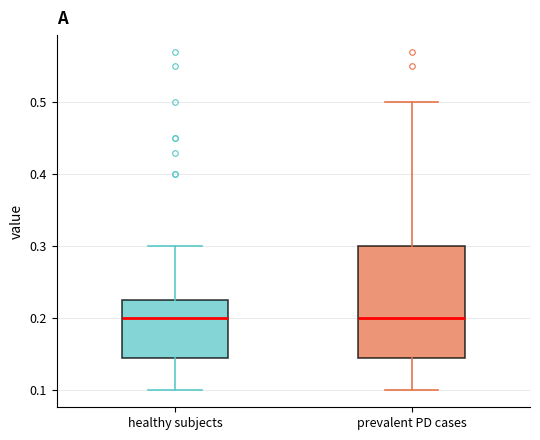

Reading left to right, read every box against the y-axis: the position of its median line, the range the box covers, and the ends of its whiskers. The values are not printed on the chart, so give them approximately, as read against the axis.

healthy subjects: median 0.20, box 0.15 to 0.23, whiskers 0.10 to 0.30
prevalent PD cases: median 0.20, box 0.15 to 0.30, whiskers 0.10 to 0.50